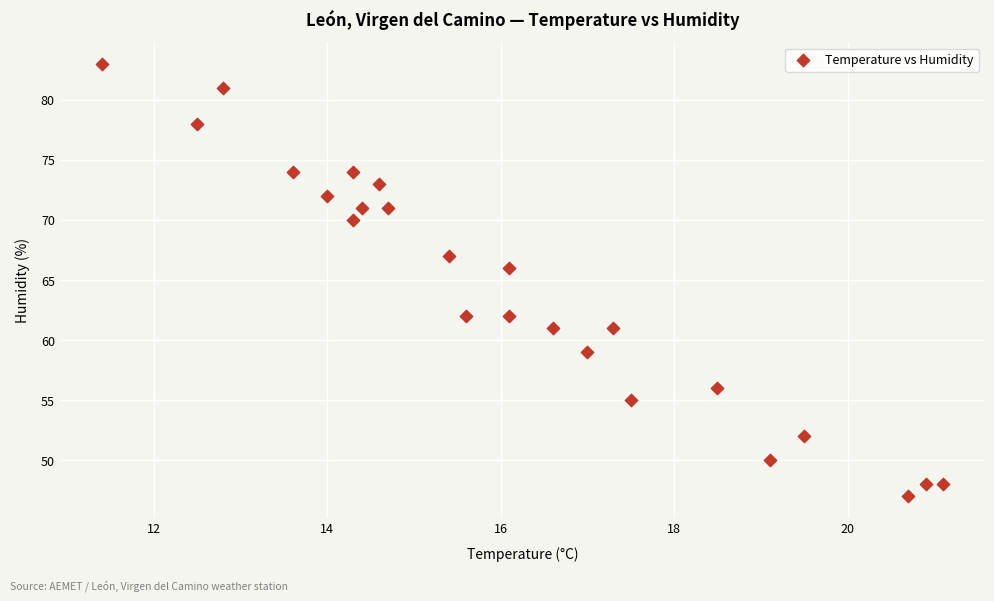

What Y value in the scatter plot is closest to 65?

66